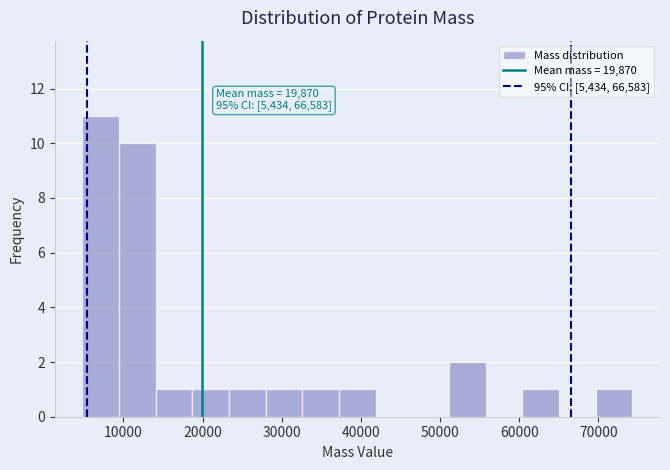

Which range on the x-axis has the tallest bar?

5000 to 9000